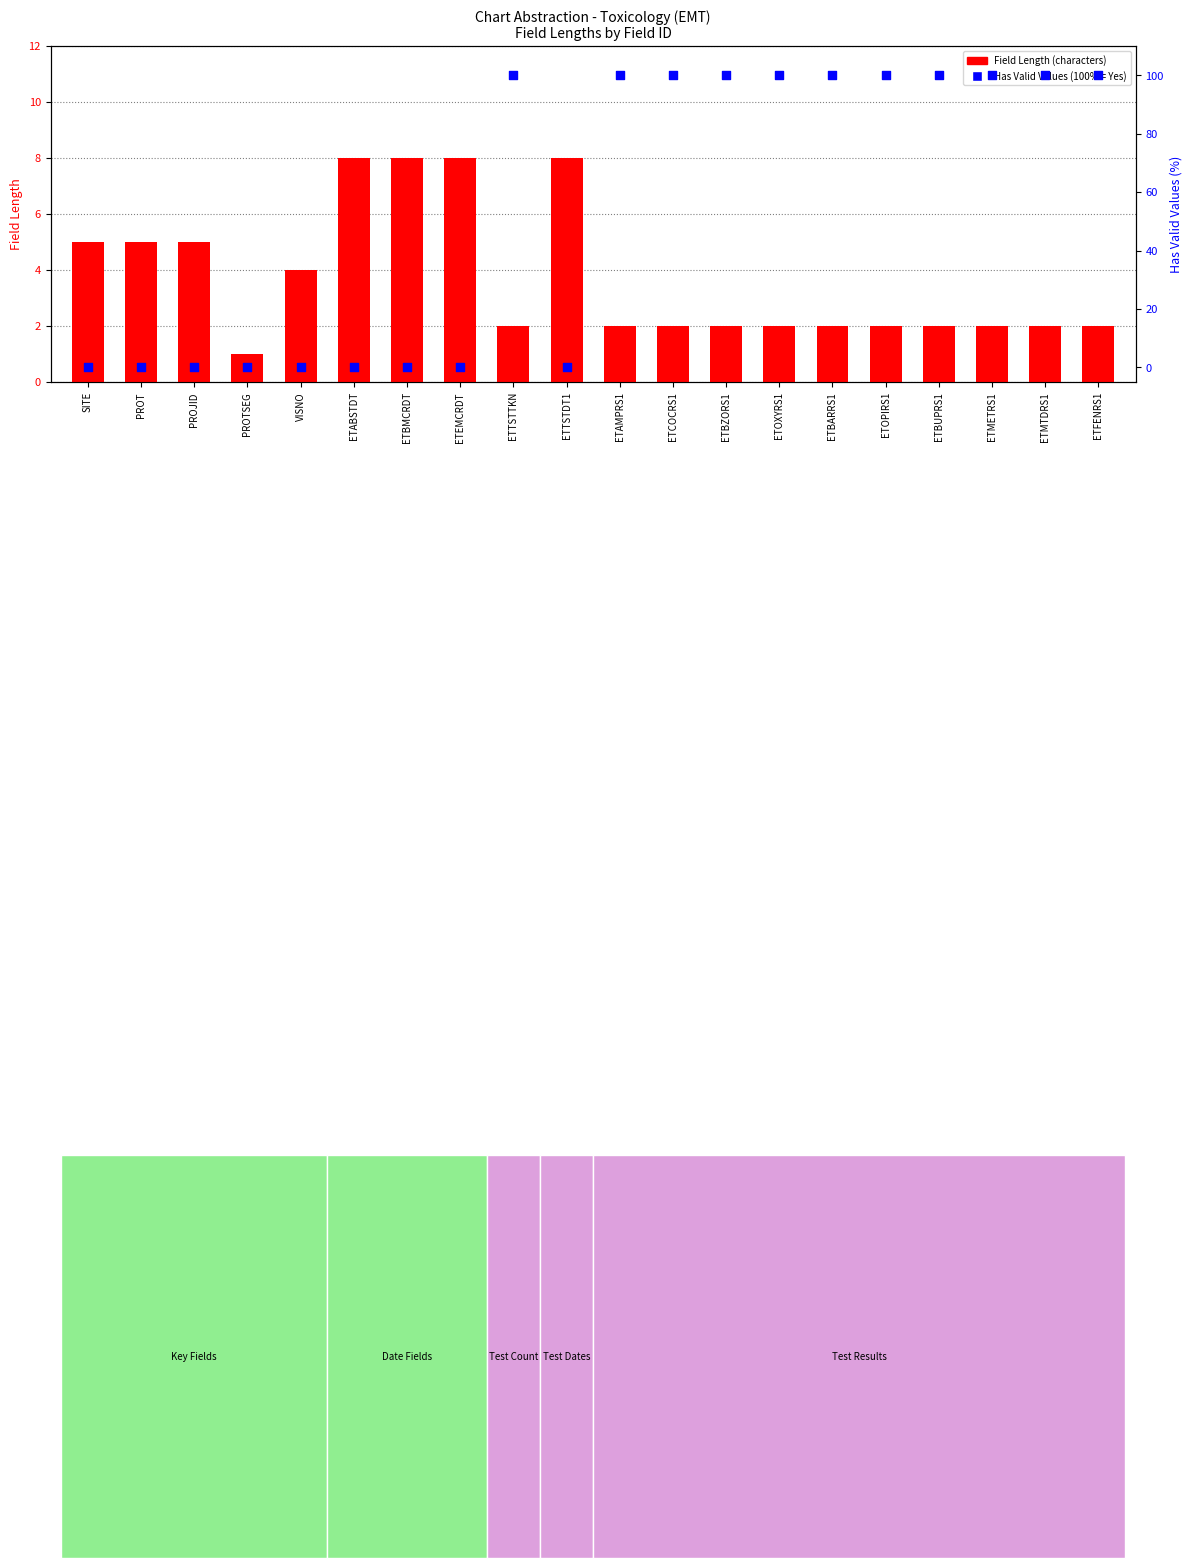

Which series has the largest Y range (max minus min)?

Has Valid Values (%)